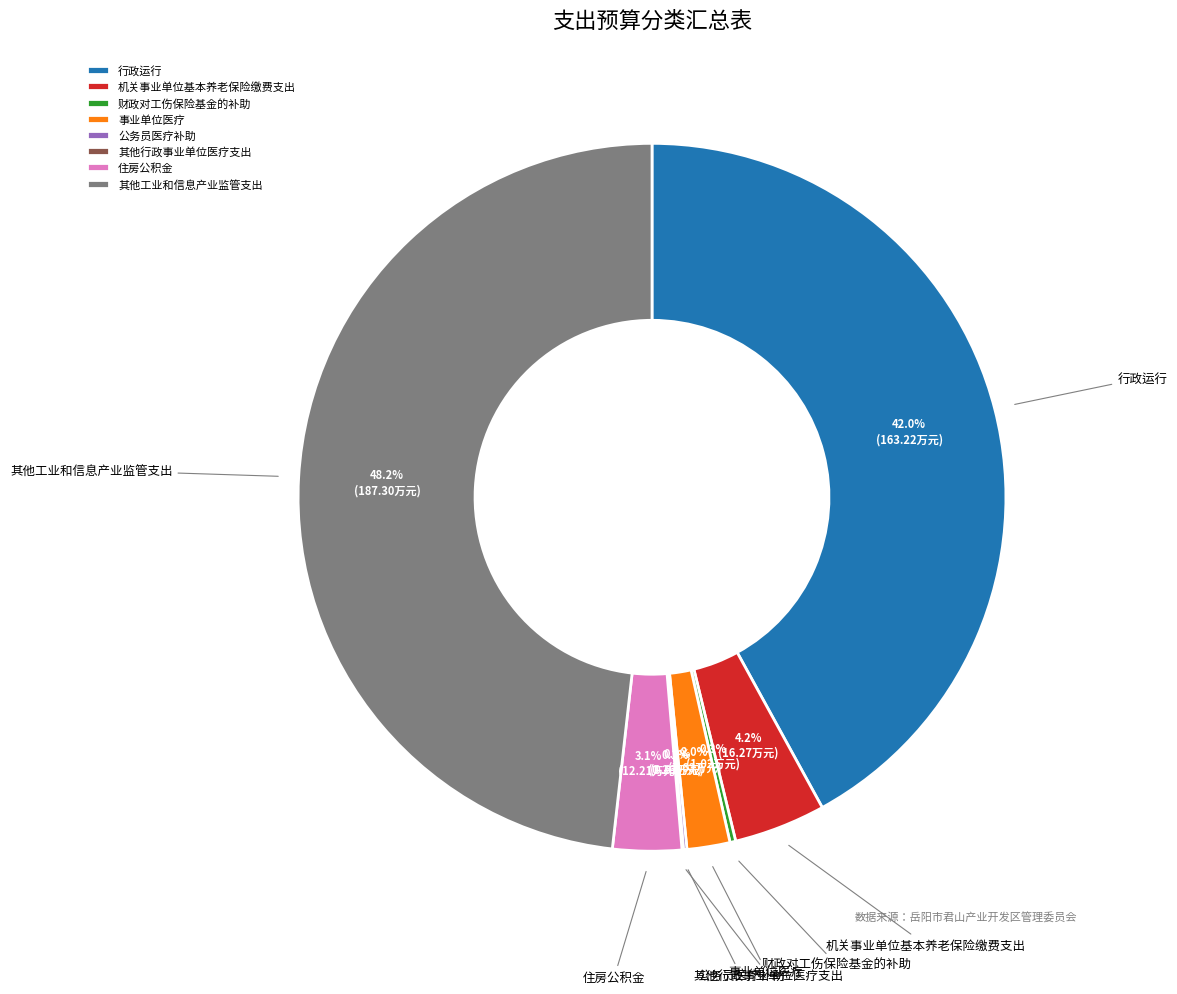

Approximately how many times larger is the value at 其他工业和信息产业监管支出 compared to 行政运行?

1.1